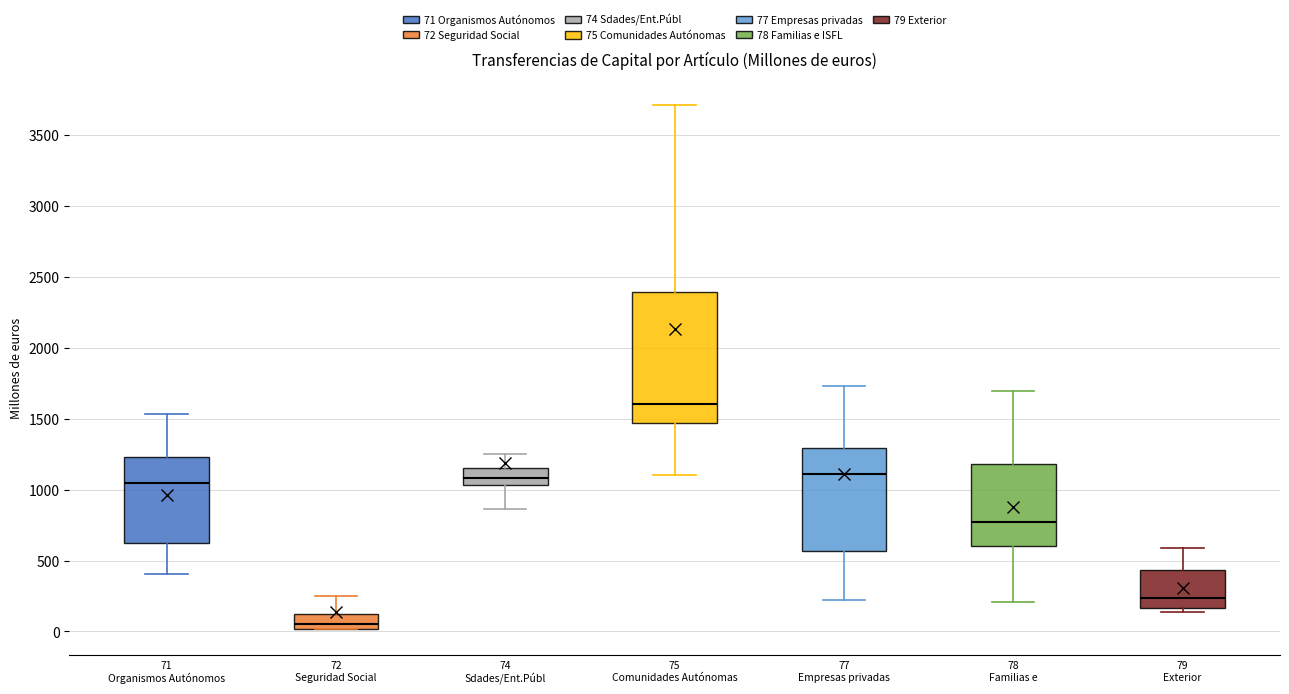

Which box has the lowest median line?

72 Seguridad Social